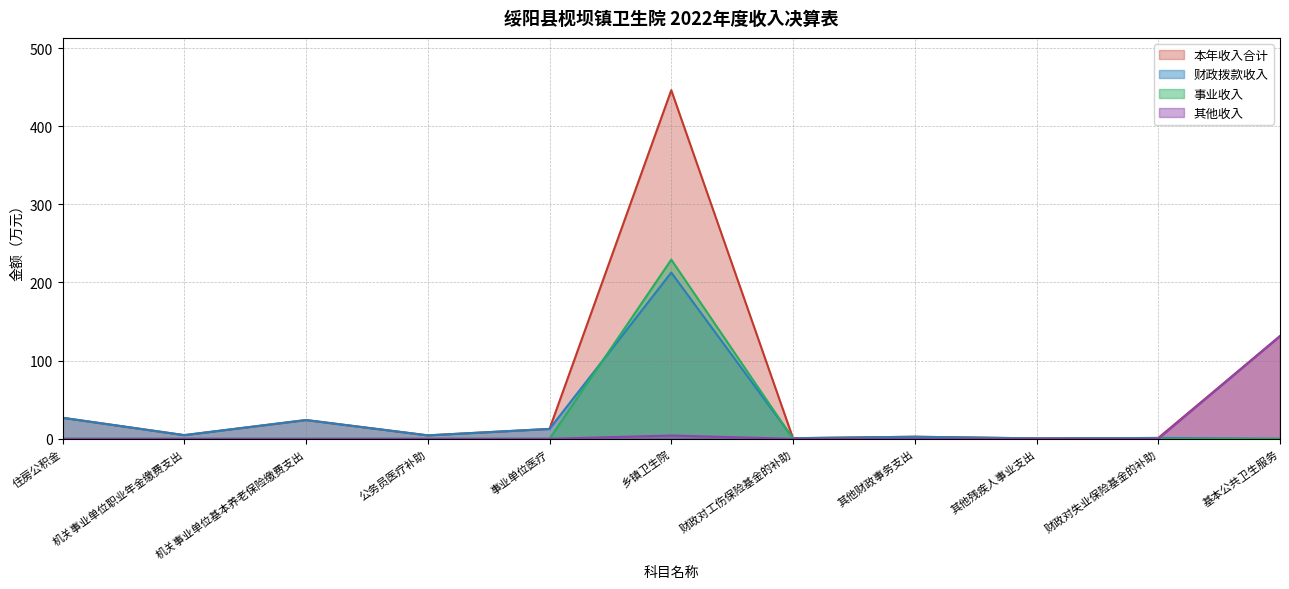

True or false: 事业收入 and 其他收入 intersect in this chart.

False